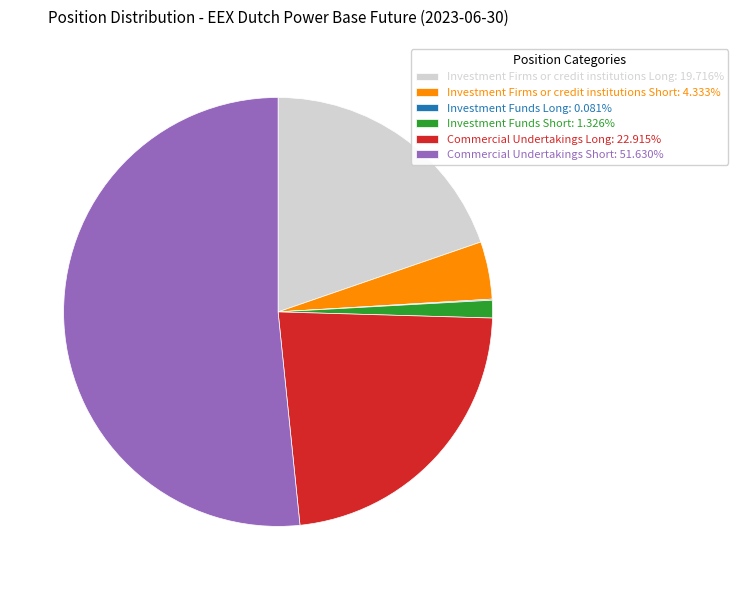

What is the largest slice in the pie chart?

Commercial Undertakings Short